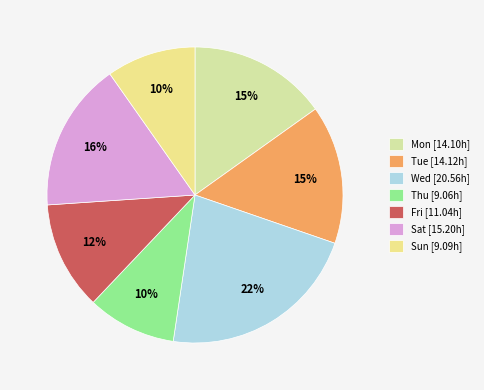

Count the number of slices in the pie.

7